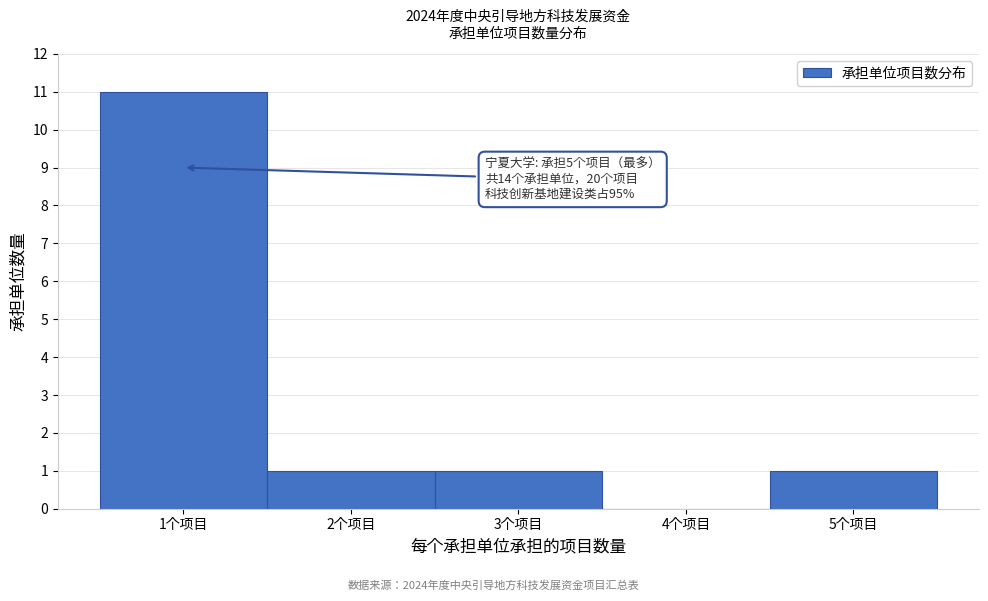

Over which range of the x-axis is the bar tallest?

0.5 to 1.5